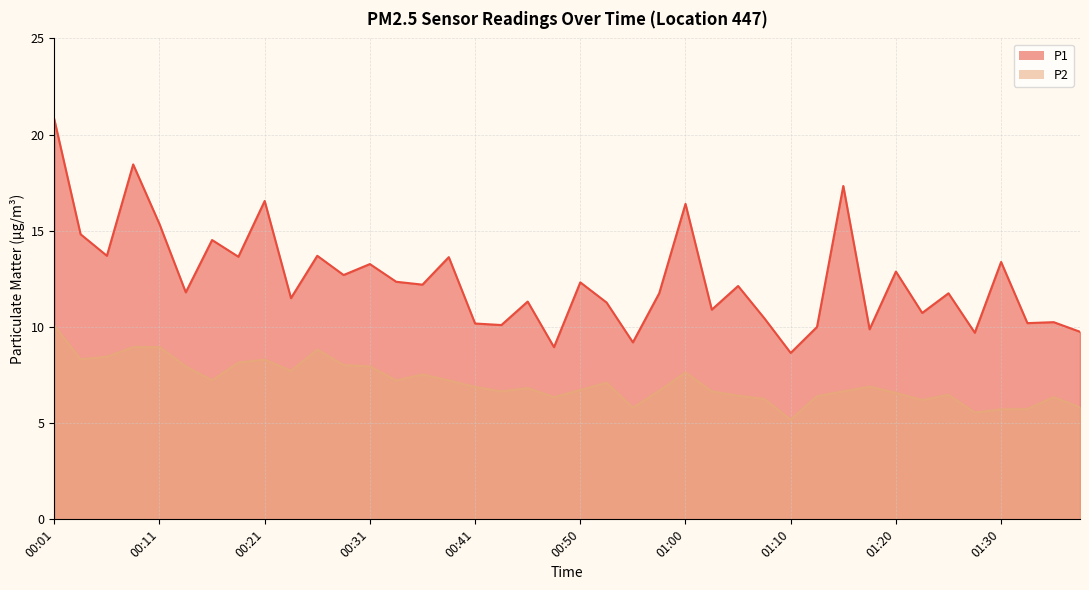

True or false: P1 and P2 cross at least once.

False